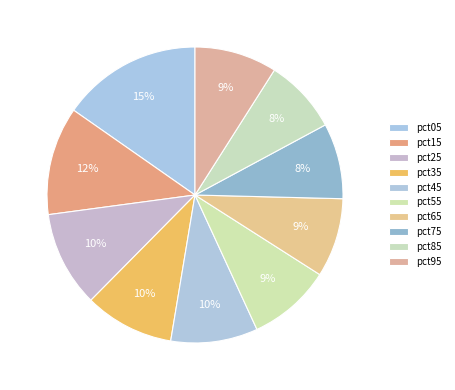

How many segments does this pie chart have?

10